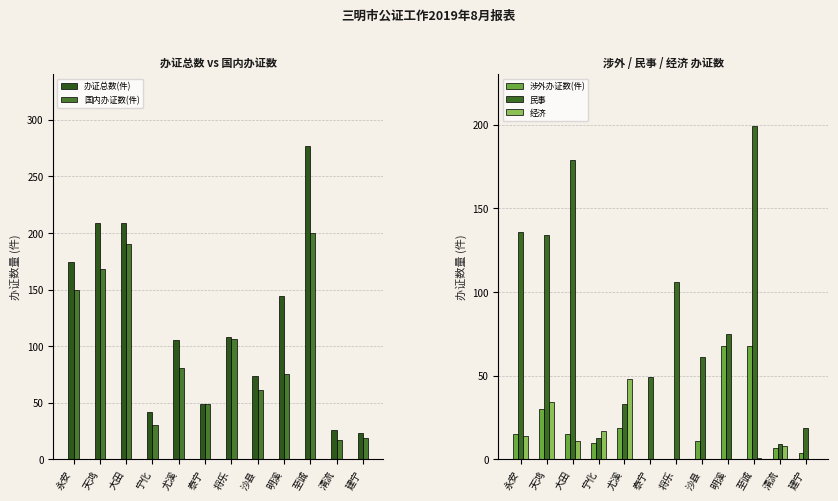

Where does the 办证总数(件) series first go above 108?

永安